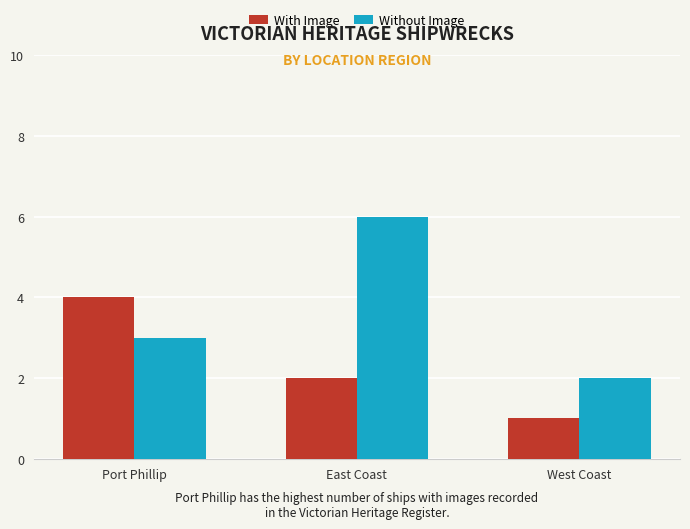

How many series are shown in this chart?

2